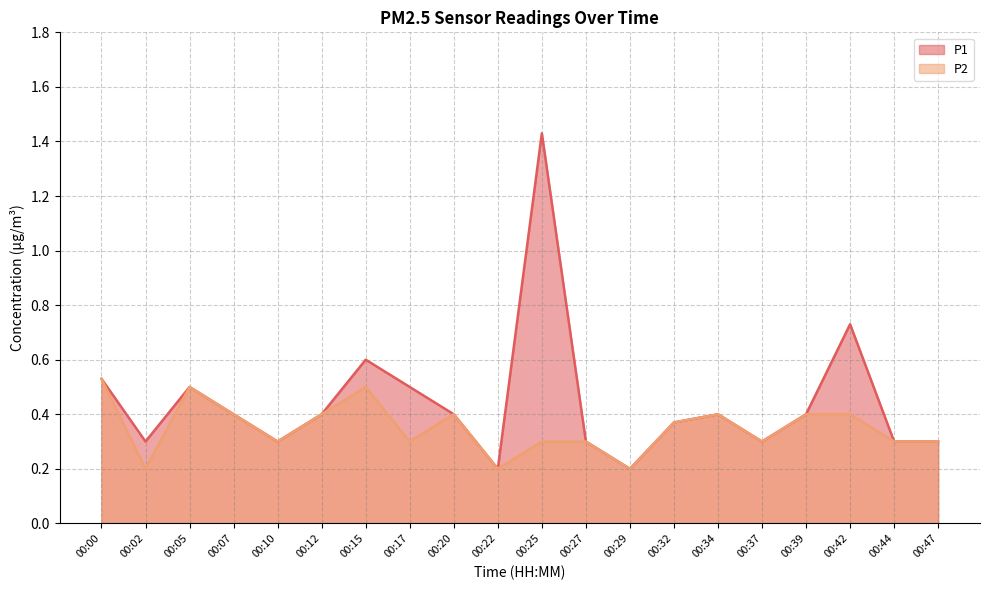

Where is the first local minimum for P1?

00:02